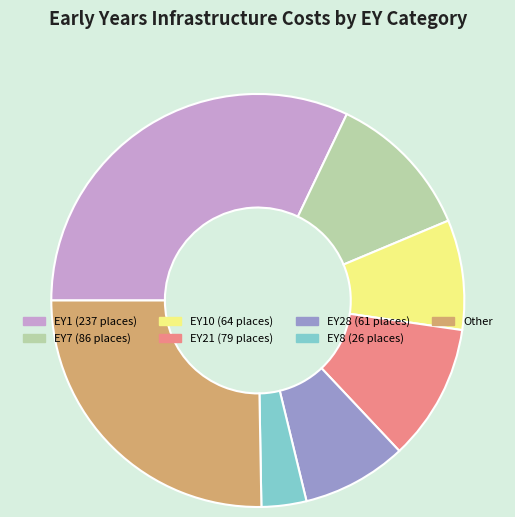

Is there any slice that represents more than half of the pie?

No